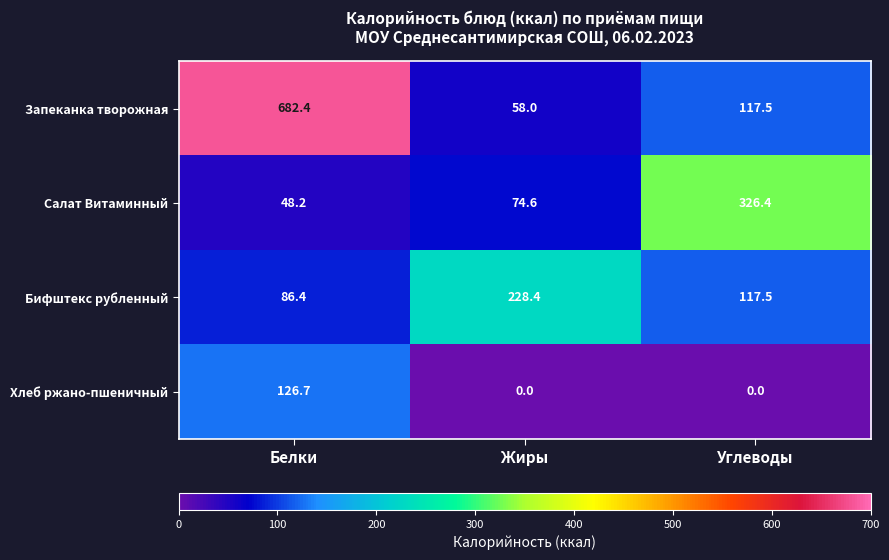

Between Жиры and Углеводы, which series saw the biggest shift?

Салат Витаминный